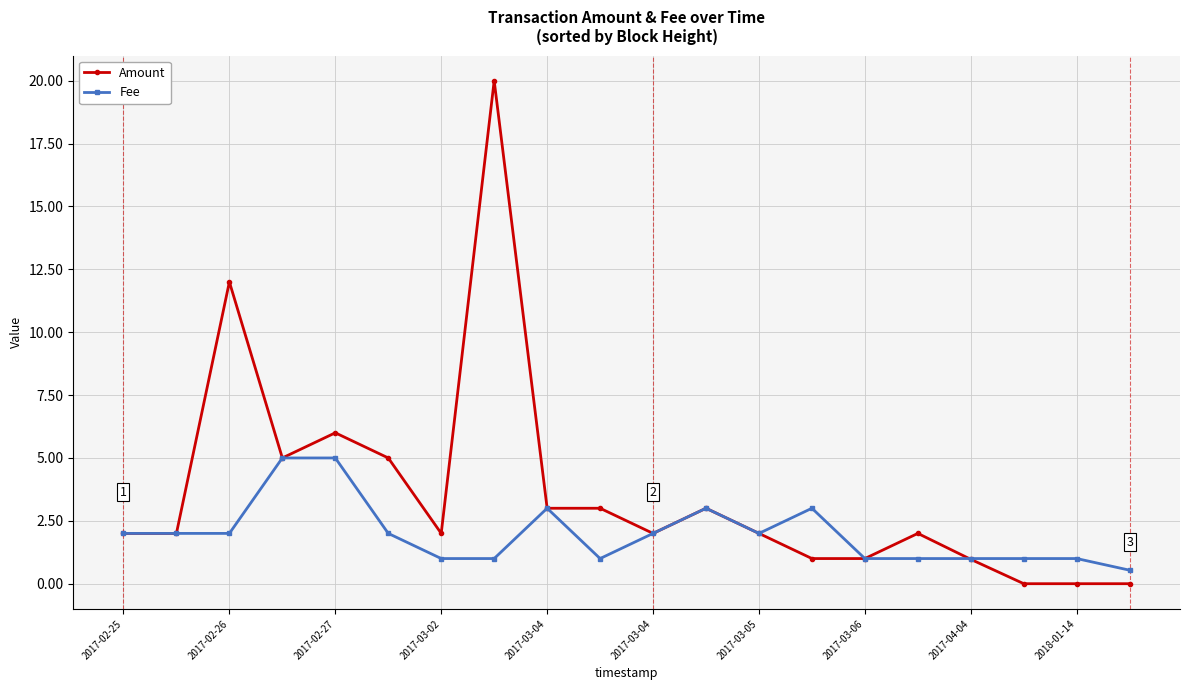

Which series has the widest spread of values?

Amount